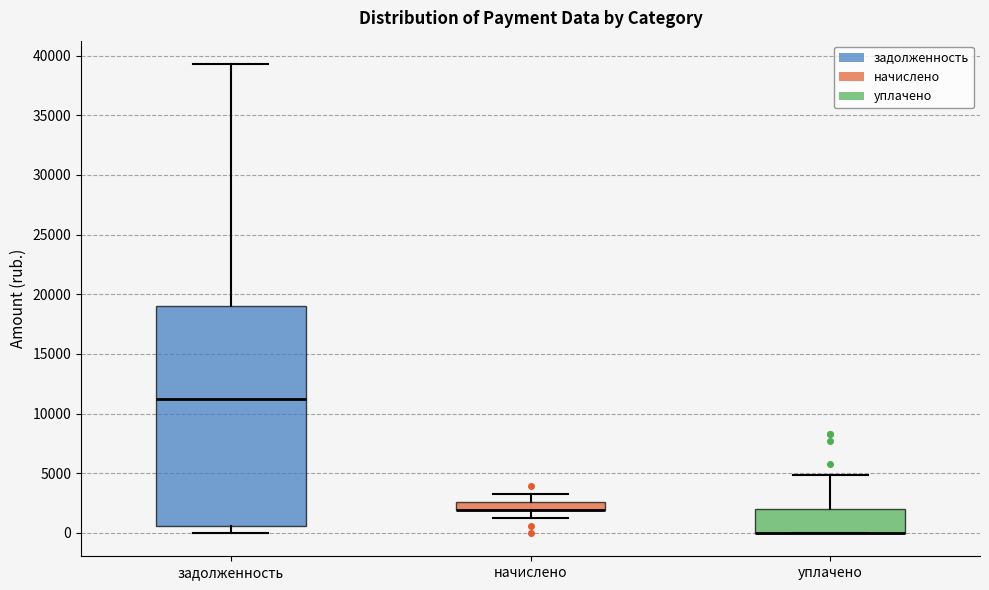

Where does the upper whisker of the box for уплачено end on the y-axis? The values are not printed on the chart, so give them approximately, as read against the axis.

5000